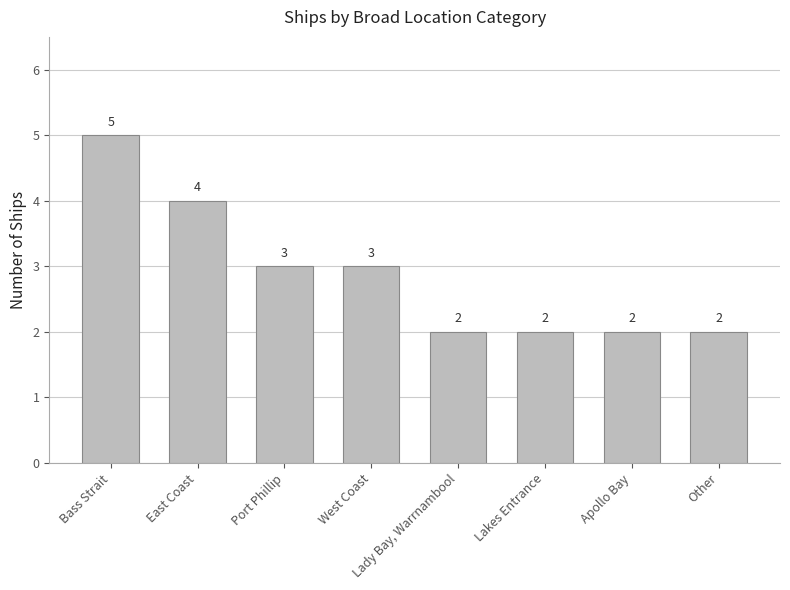

What is the average value?

3